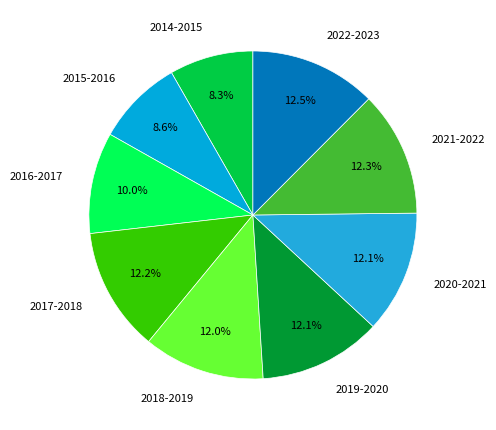

Is there any slice that represents more than half of the pie?

No